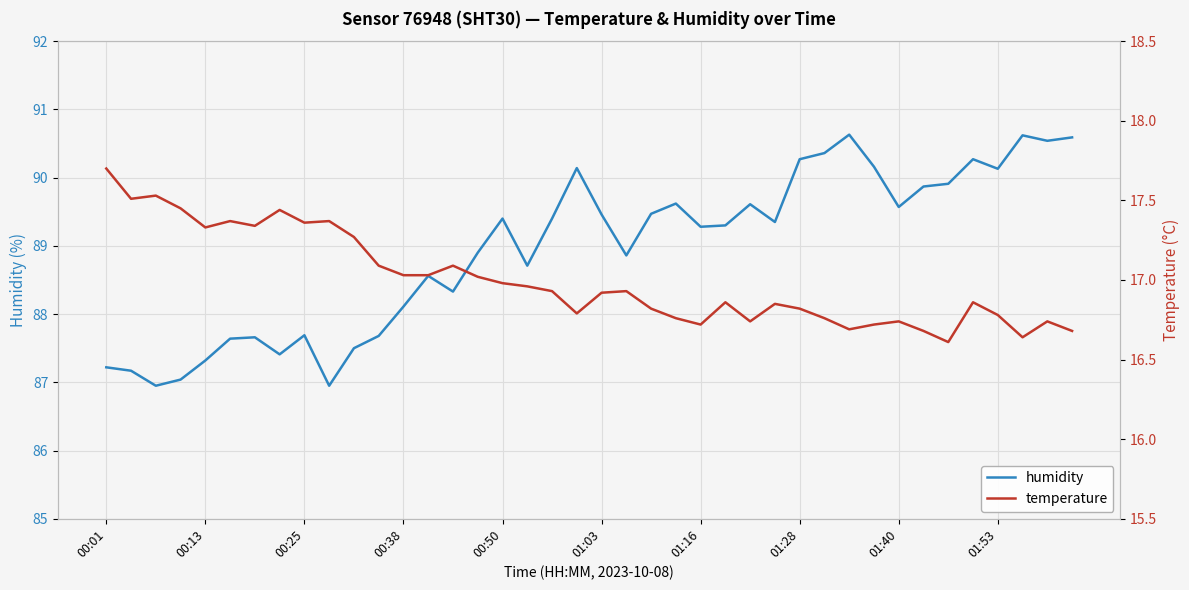

The humidity series shows 127.4 at 01:40. True or false?

False